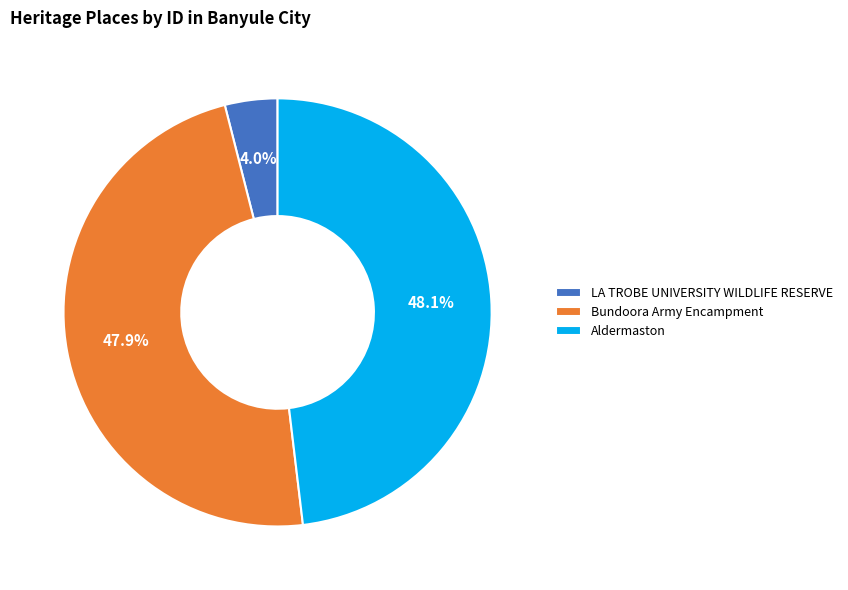

What is the smallest slice in the pie chart?

LA TROBE UNIVERSITY WILDLIFE RESERVE